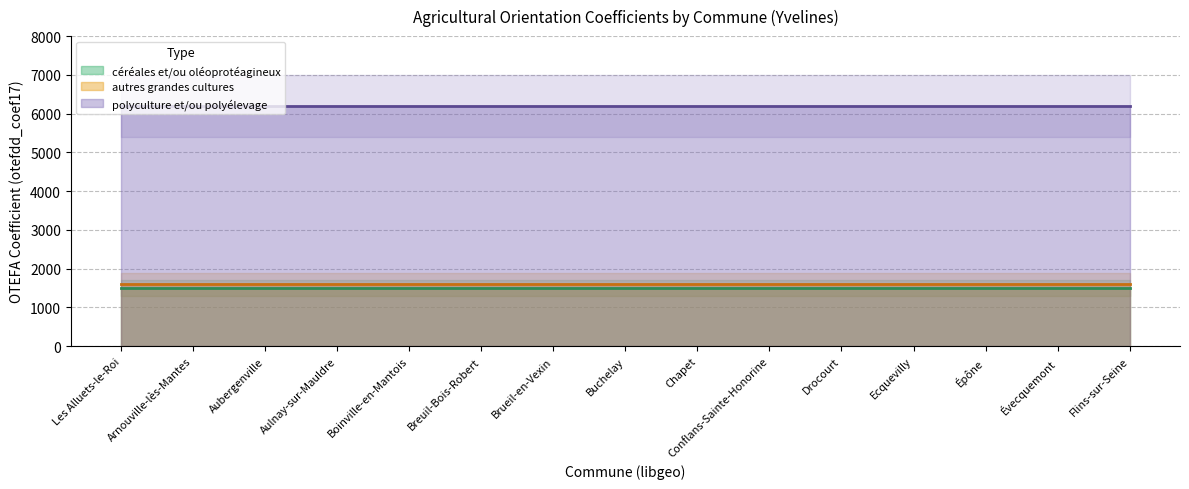

The polyculture_et_ou_polyelevage series shows 6184 at Arnouville-lès-Mantes. True or false?

True